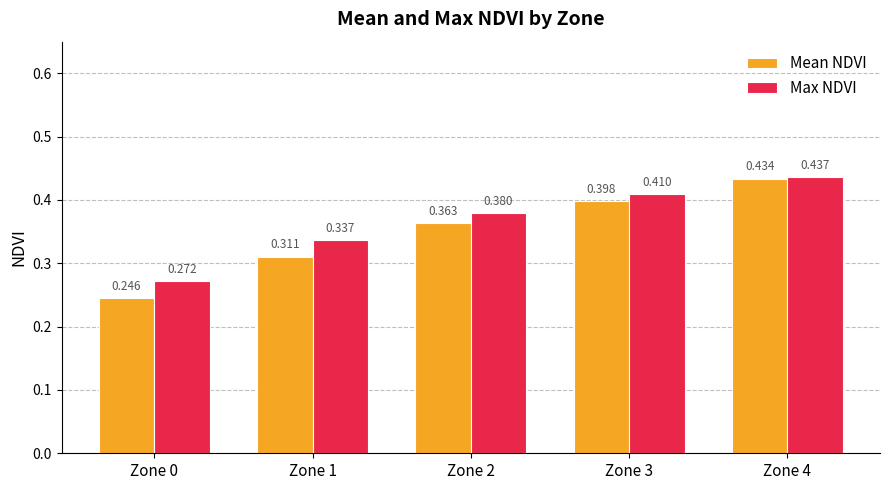

Which series changed the most between Zone 0 and Zone 2?

Mean NDVI